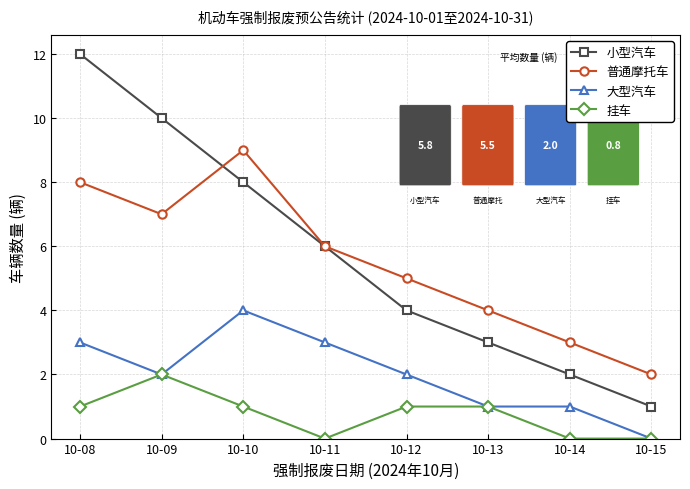

Which series has the largest range (max minus min)?

小型汽车